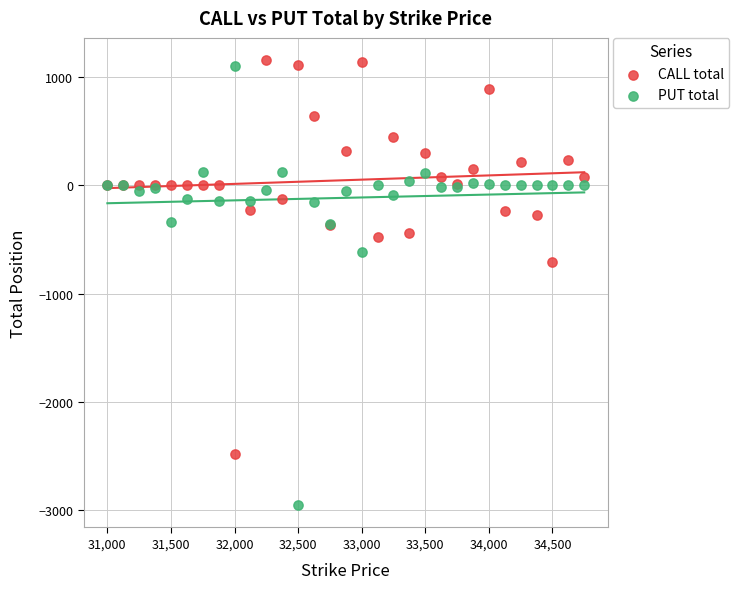

Which series reaches the maximum Y coordinate?

CALL total